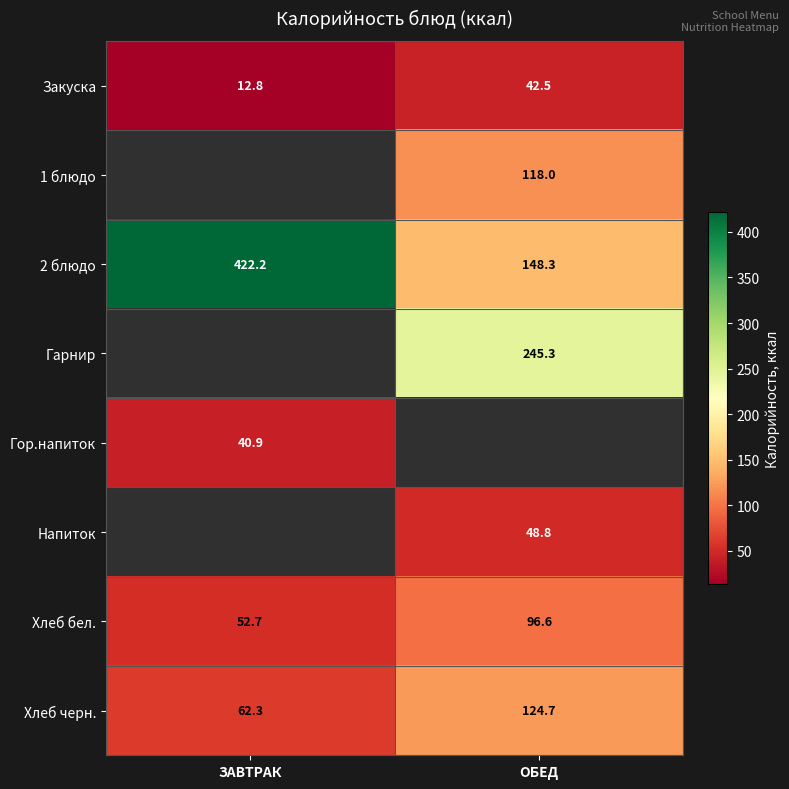

What is the approximate value of Закуска at ОБЕД?

42.5